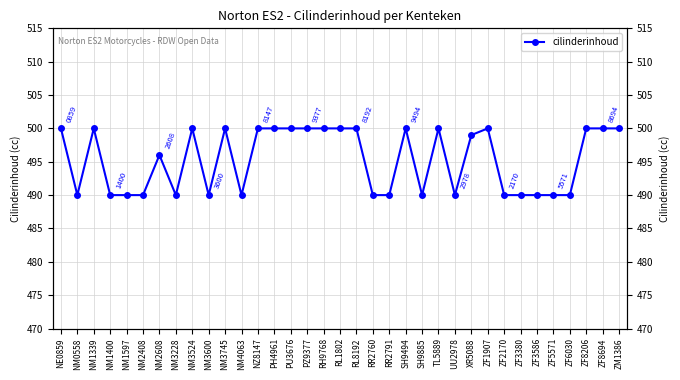

Count the values in the range 490 to 500.

35